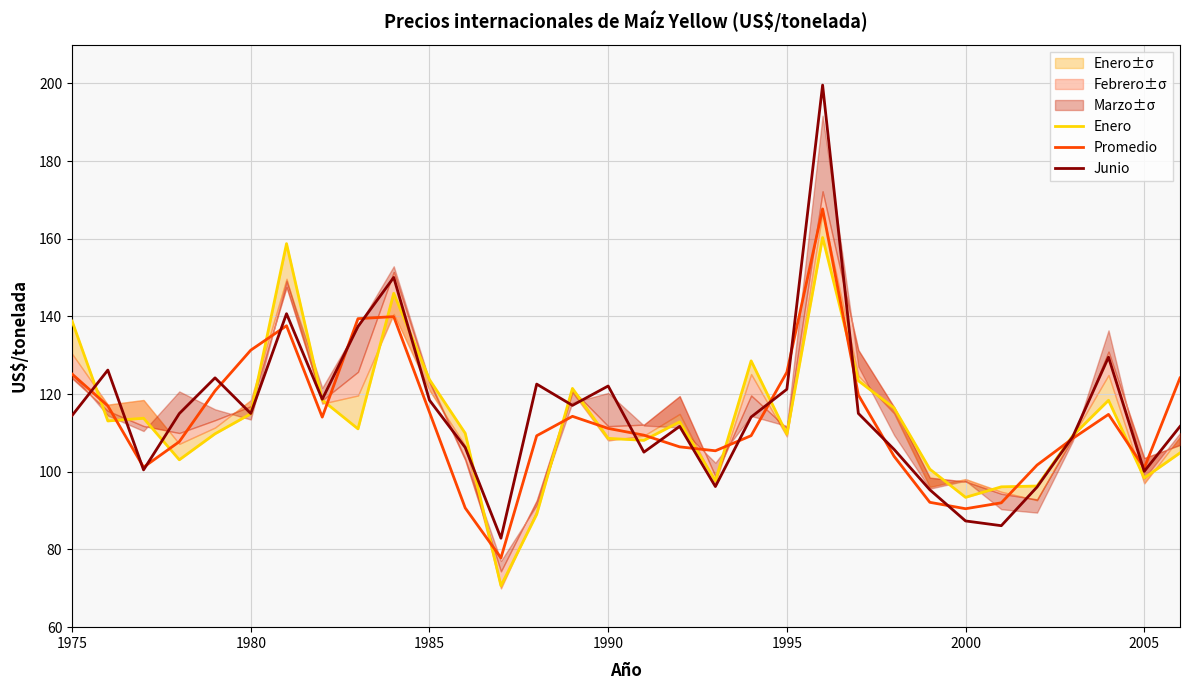

What is the minimum value for Promedio?

77.8